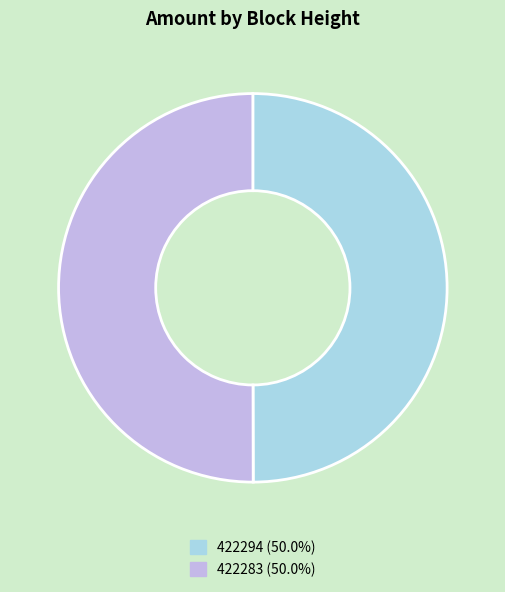

The 422294 slice represents 50% of the pie. True or false?

True